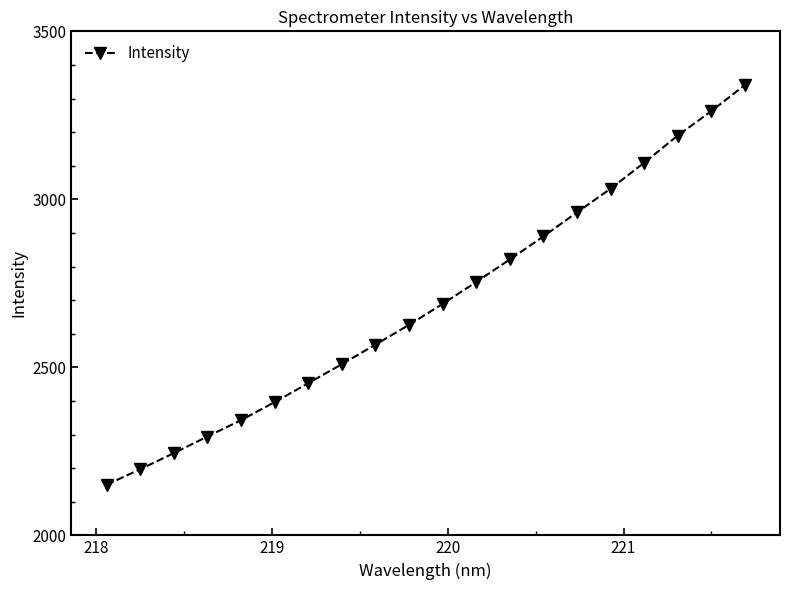

What is the maximum value shown in the chart?

3340.2